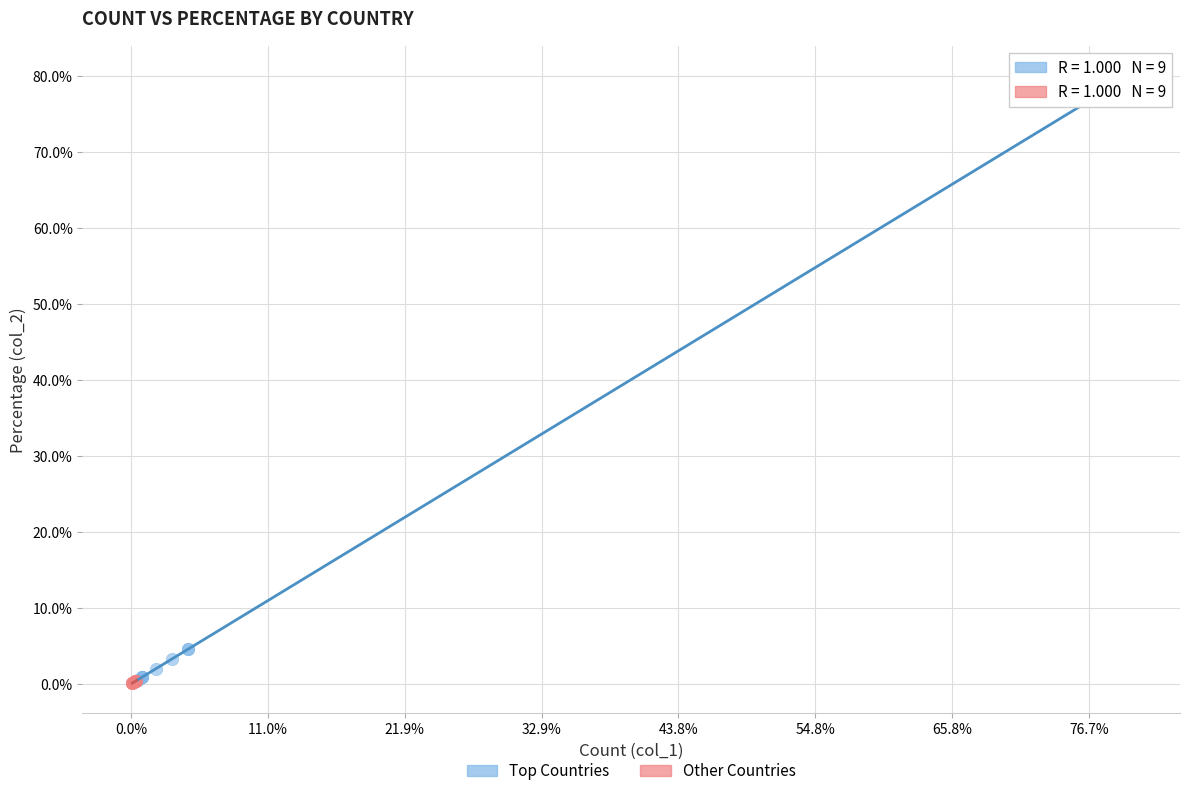

Which series has the largest Y range (max minus min)?

Top Countries